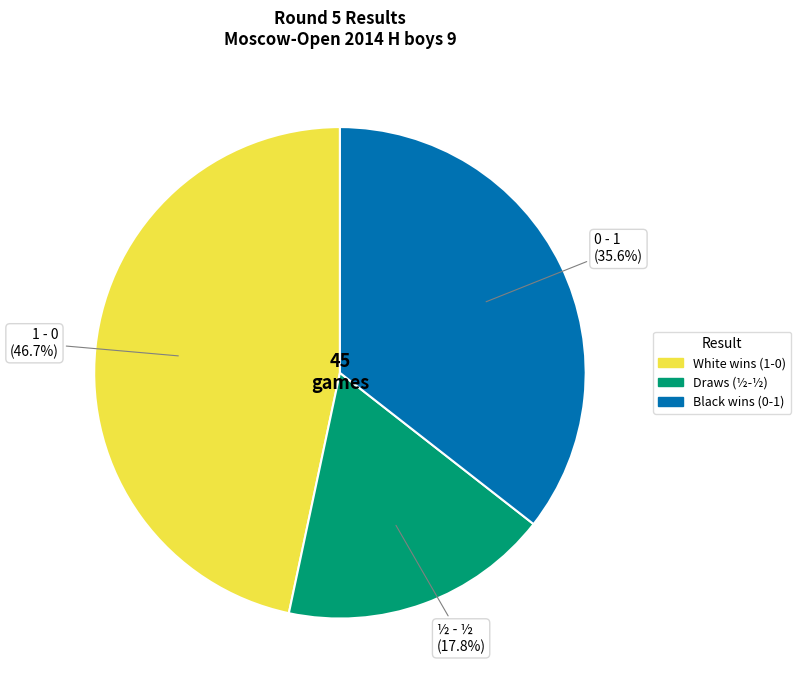

Does any single category account for the majority?

No